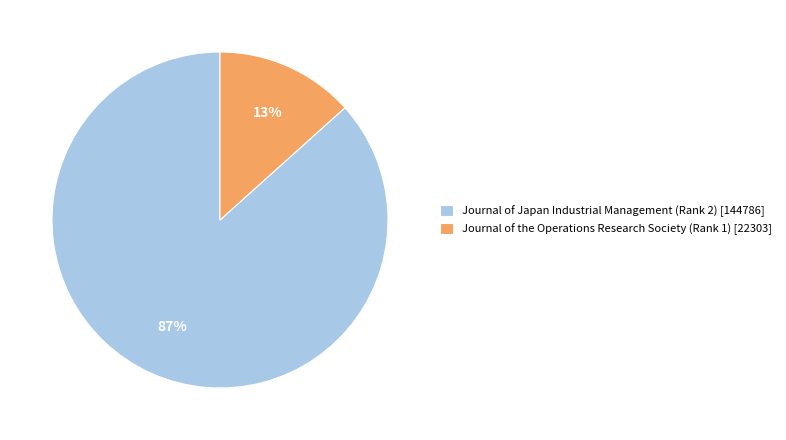

Which category accounts for the majority?

Journal of Japan Industrial Management (Rank 2)